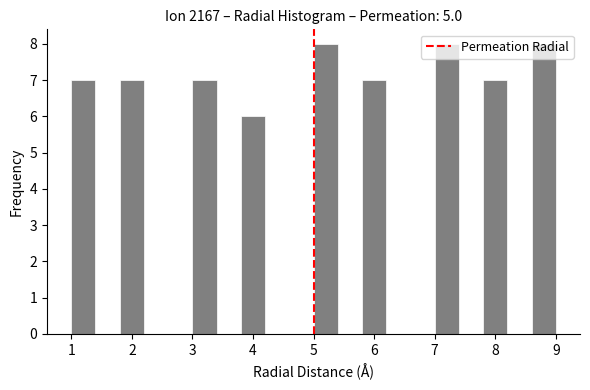

How tall is the bar that spans 7.0 to 7.4 on the x-axis? The values are not printed on the chart, so give them approximately, as read against the axis.

8